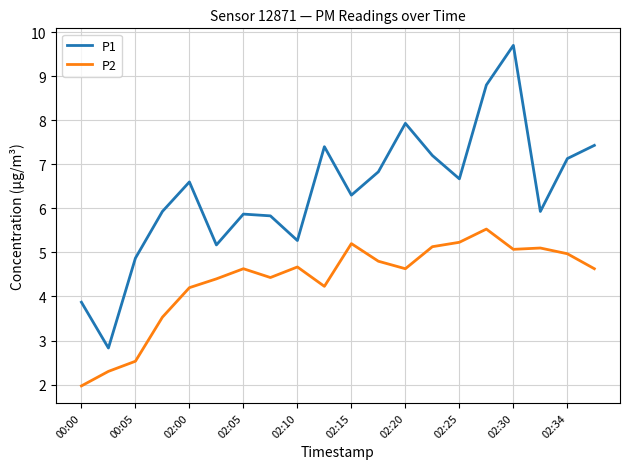

How many lines are shown in the chart?

2